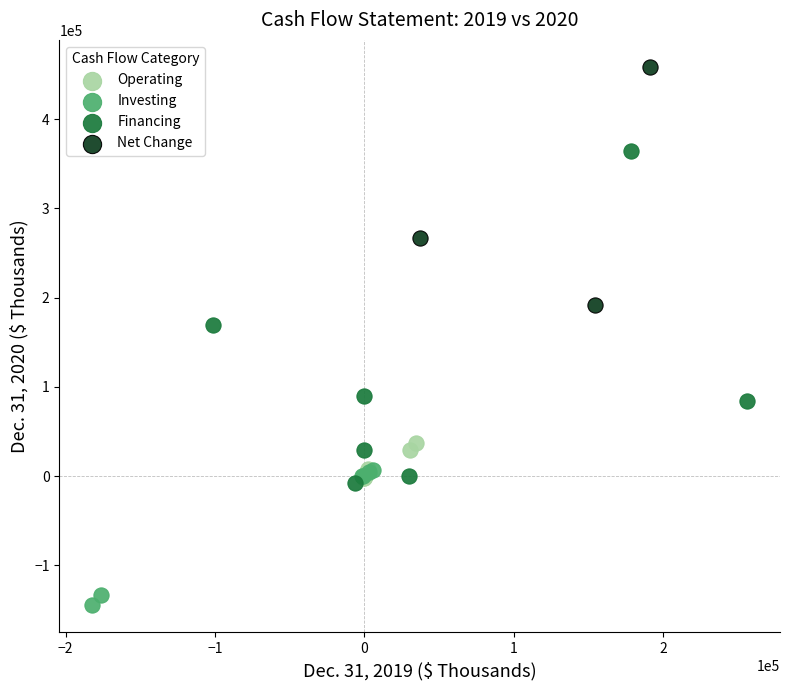

What are all the series names shown in the legend?

Operating, Investing, Financing, Net Change